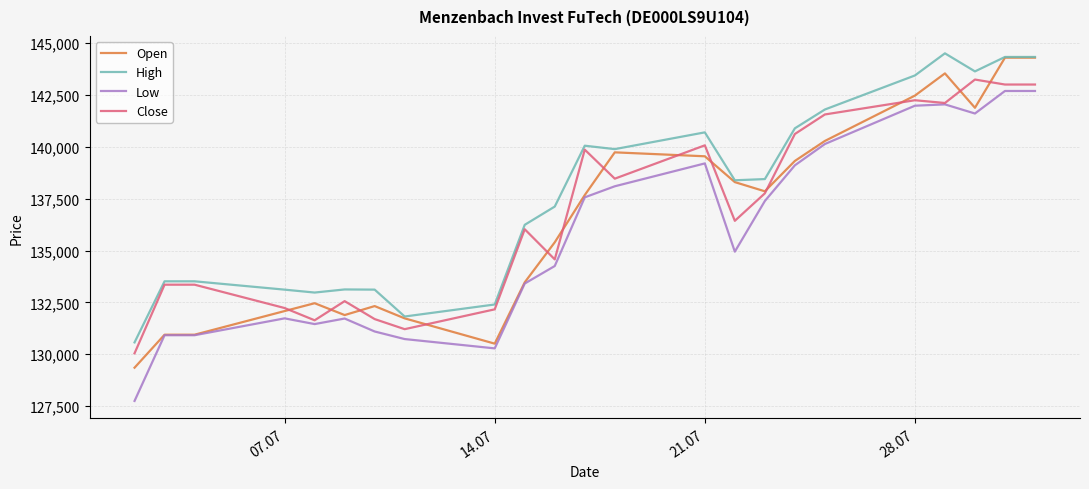

What is the lowest value of the Close series?

130046